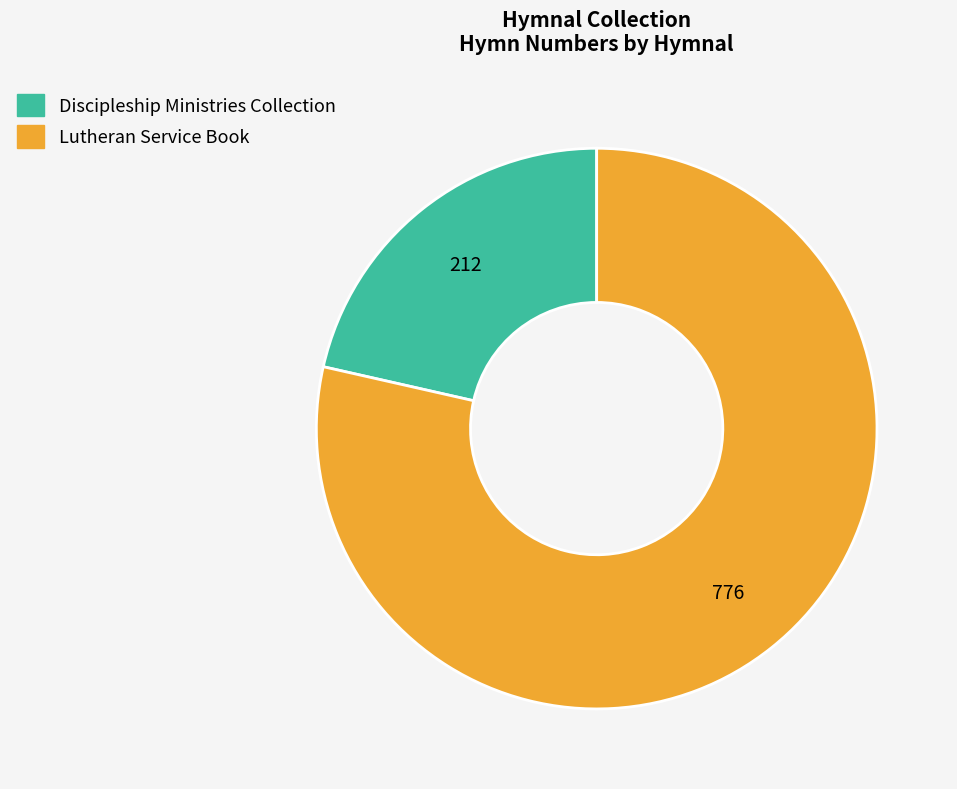

Which slice is the largest?

Lutheran Service Book